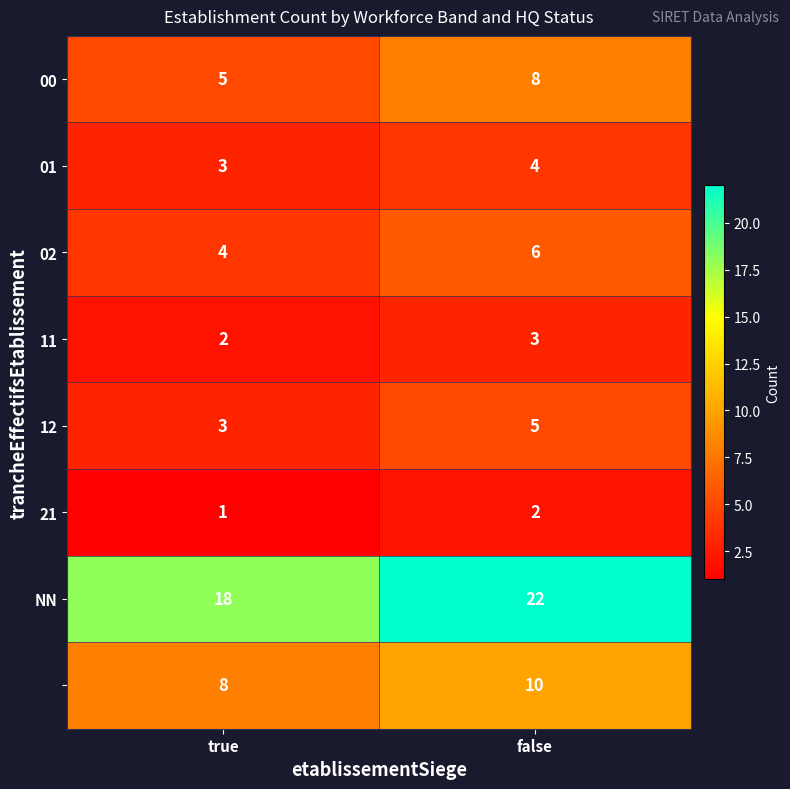

What is the total value across all series at false?

60